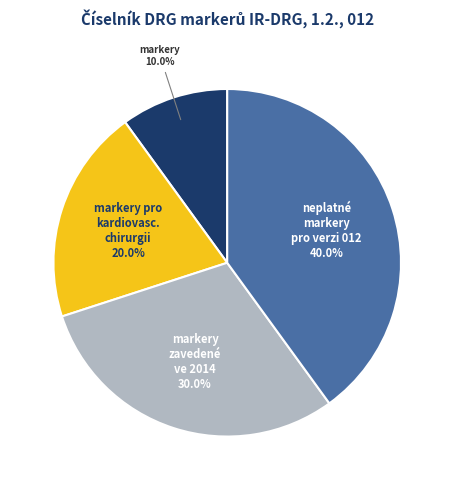

Is there any slice that represents more than half of the pie?

No